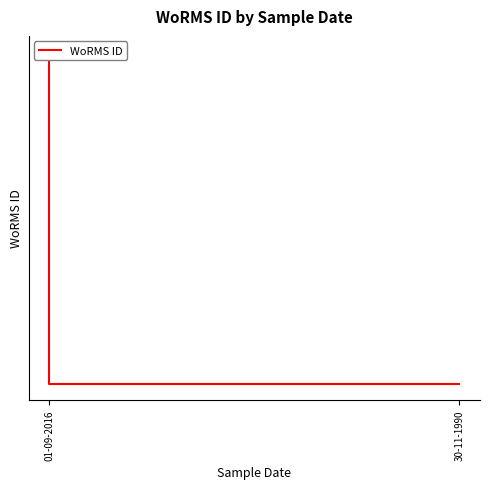

Is it true that the value at 01-09-2016 is 376357?

True